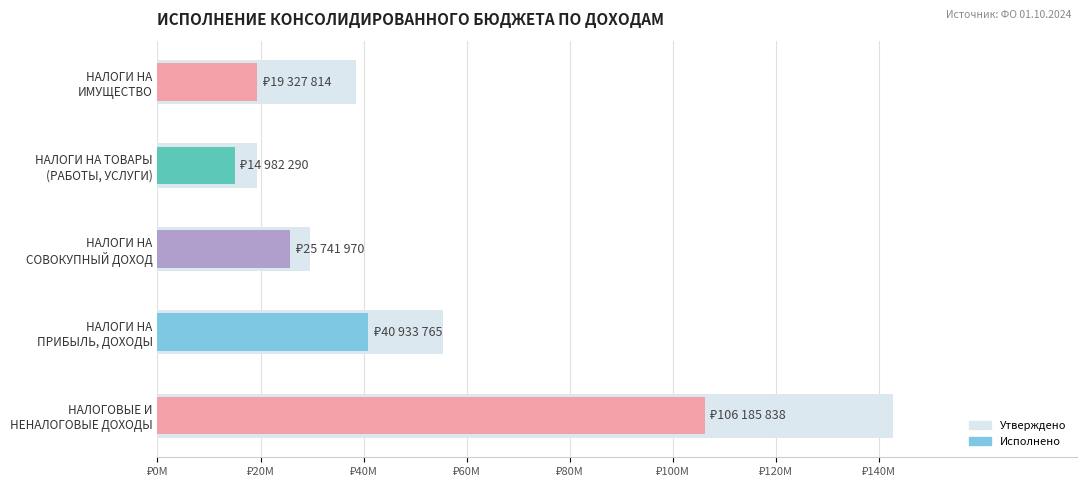

How many bars are there in total?

5